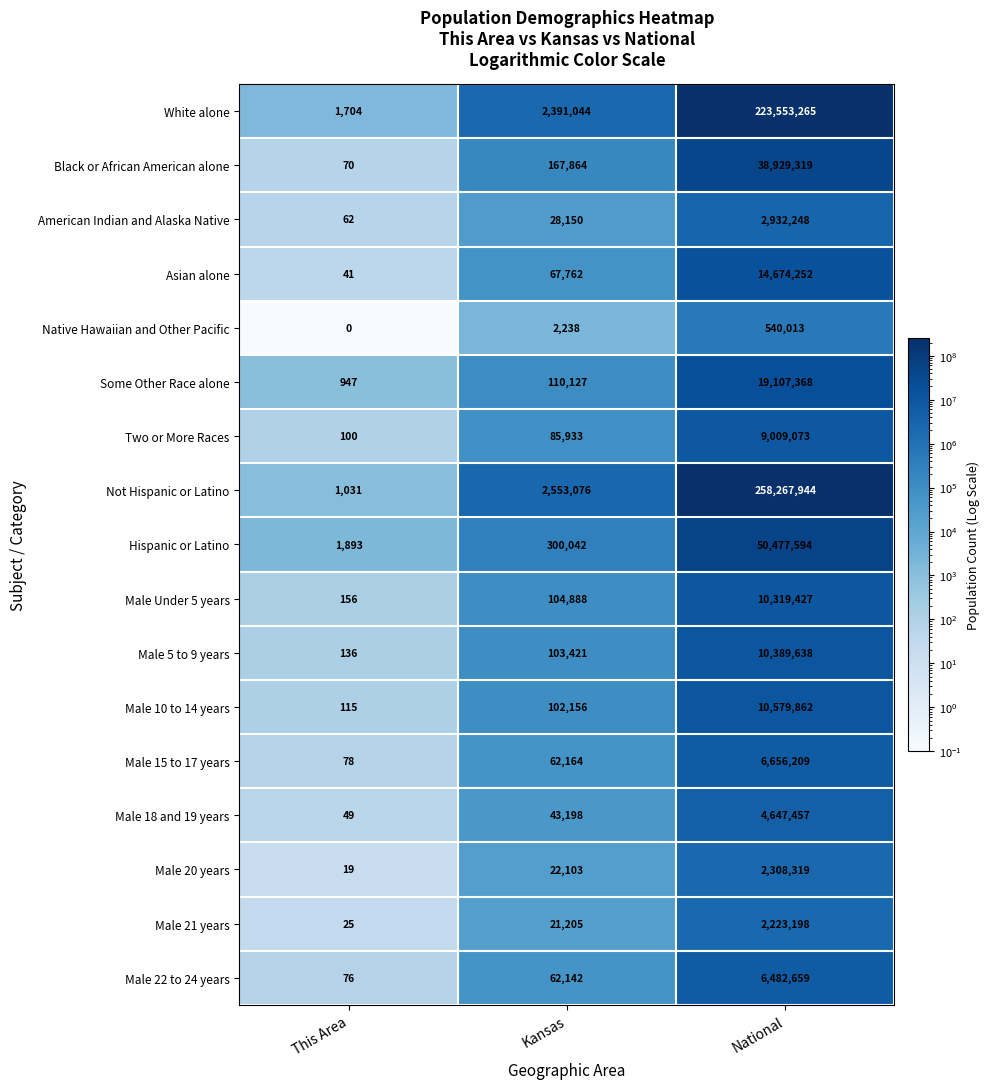

What is the difference between the maximum and minimum values in the Male Under 5 years series?

10319271